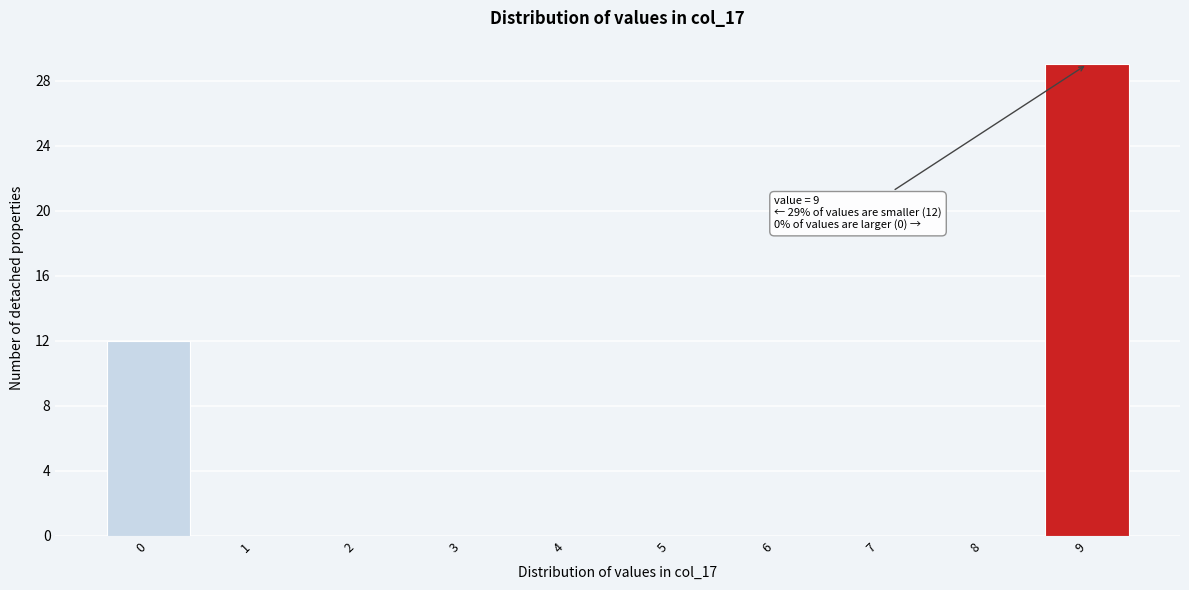

Over which range of the x-axis is the bar tallest?

8.5 to 9.5